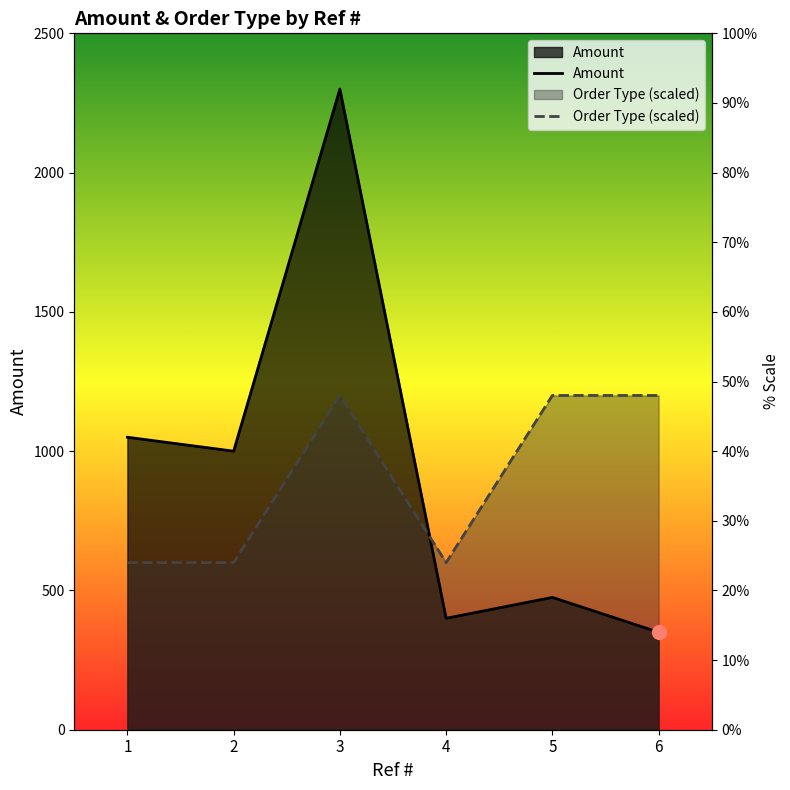

How many intersections are there between Amount and Order Type (scaled)?

1